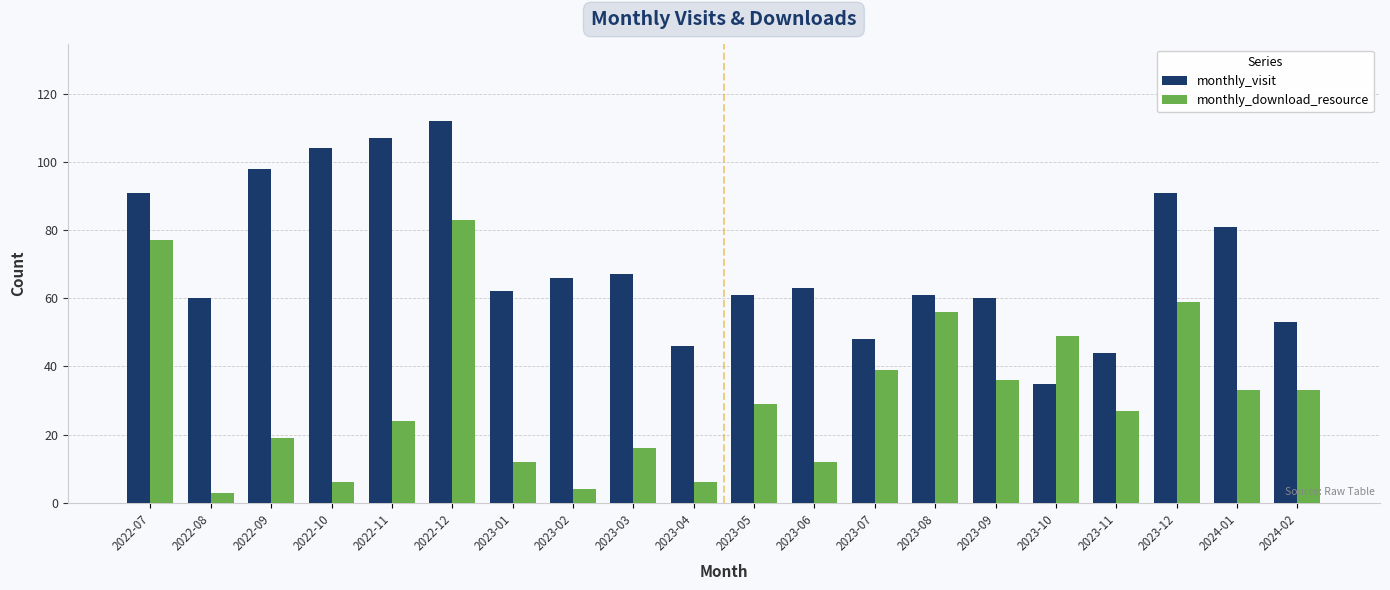

What are all the series names shown in the legend?

monthly_visit, monthly_download_resource